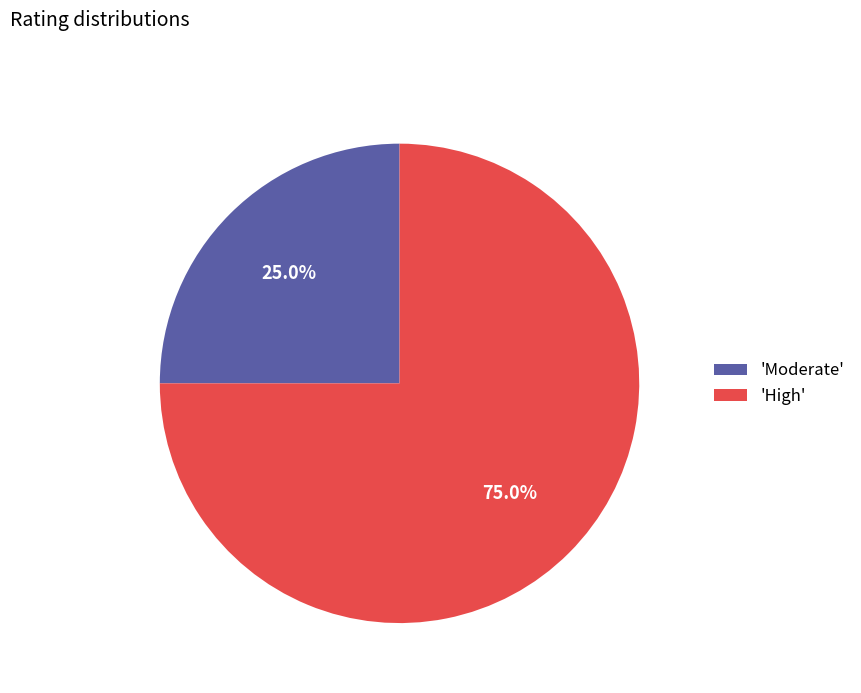

How many slices are in this pie chart?

2